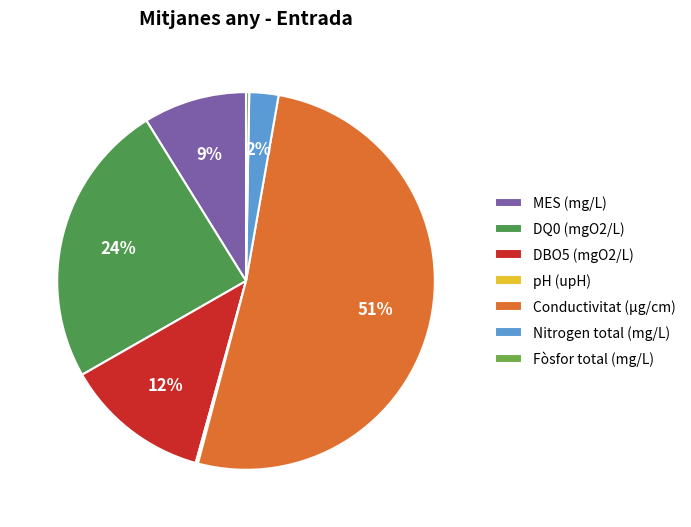

Which category accounts for the majority?

Conductivitat (µg/cm)